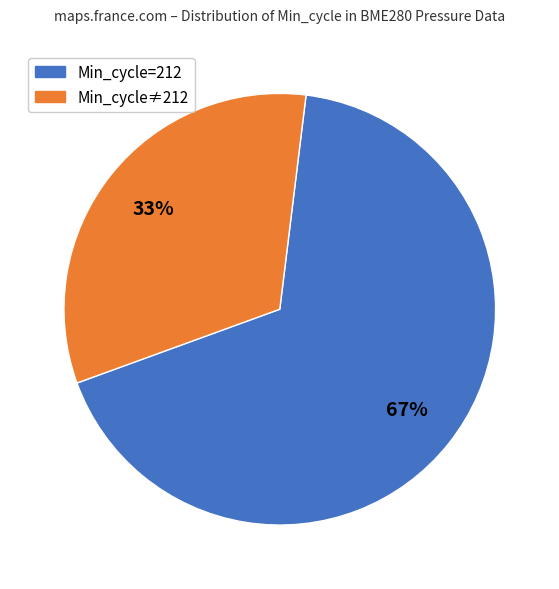

Count the number of slices in the pie.

2